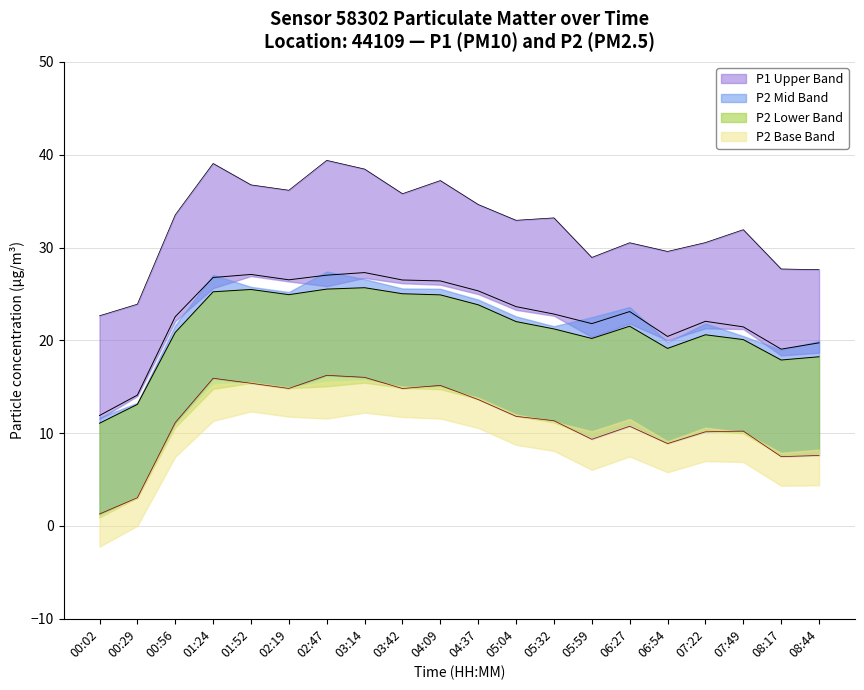

How many interior local peaks does the P1_upper series have?

5